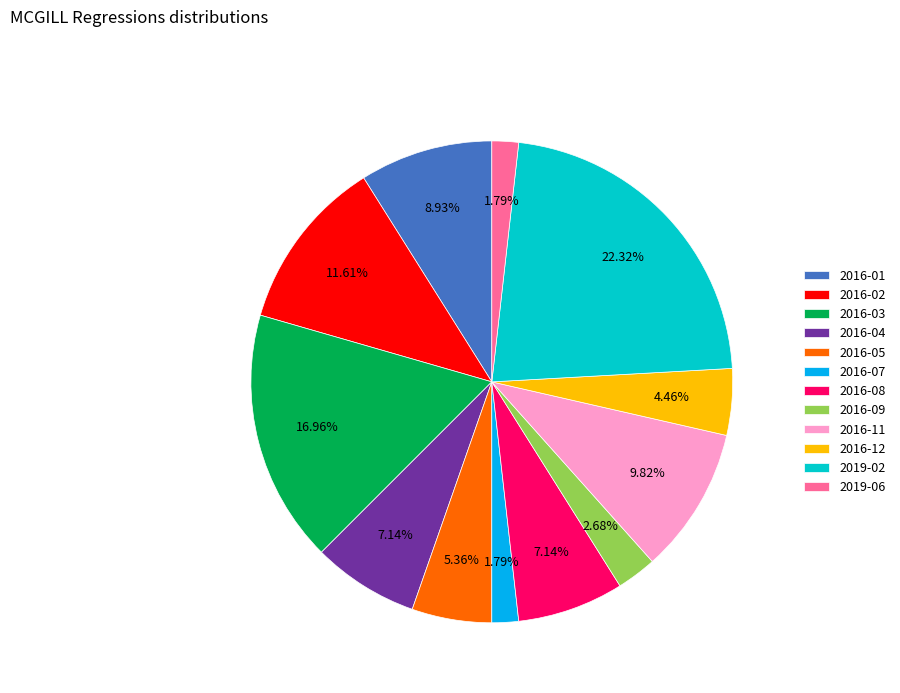

Count the number of slices in the pie.

12